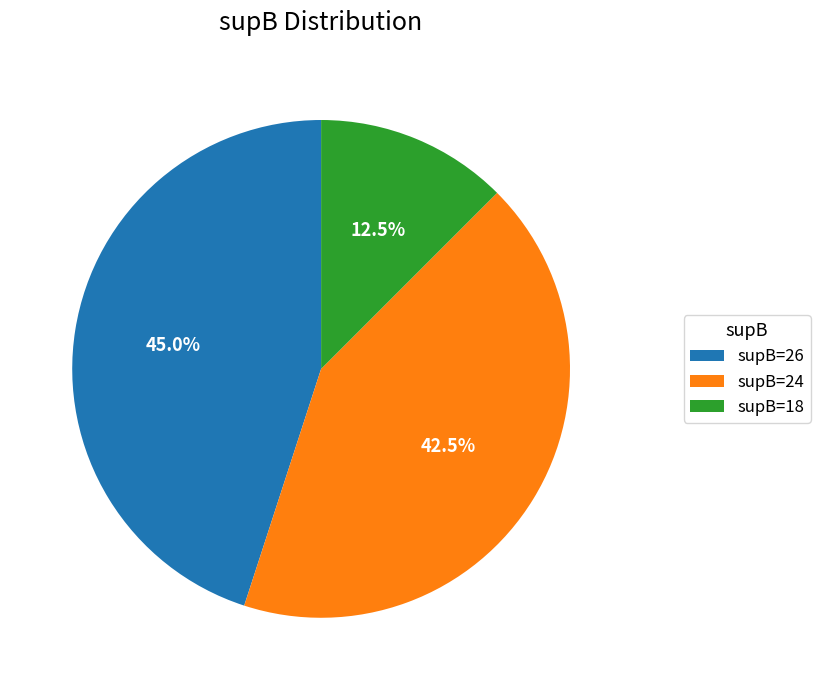

Count the number of slices in the pie.

3